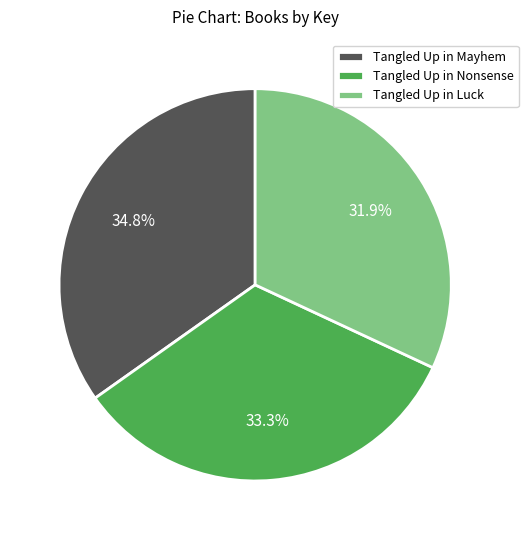

To the nearest percent, what percentage of the pie is Tangled Up in Nonsense?

33%